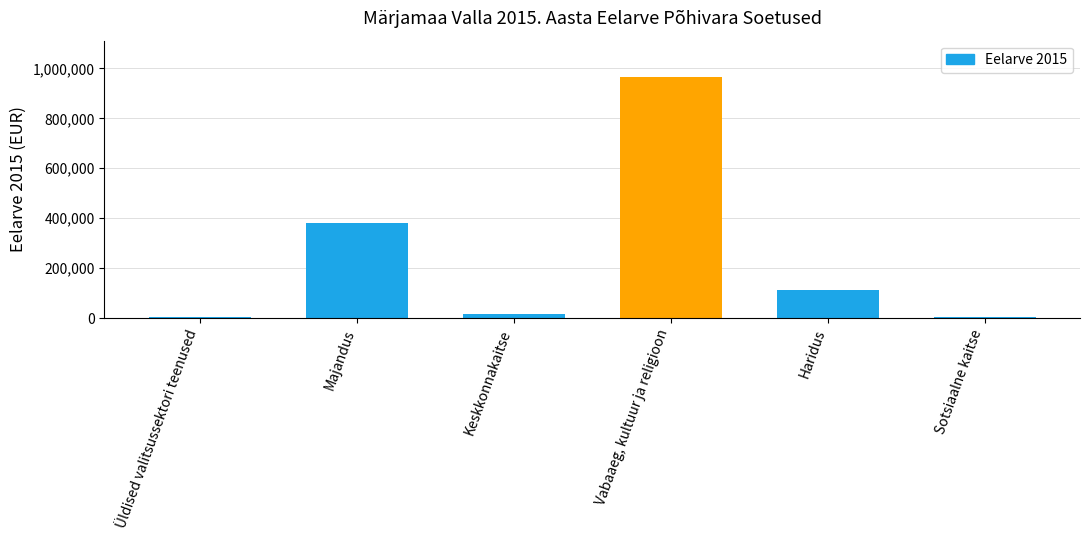

How many distinct data groups are displayed?

1